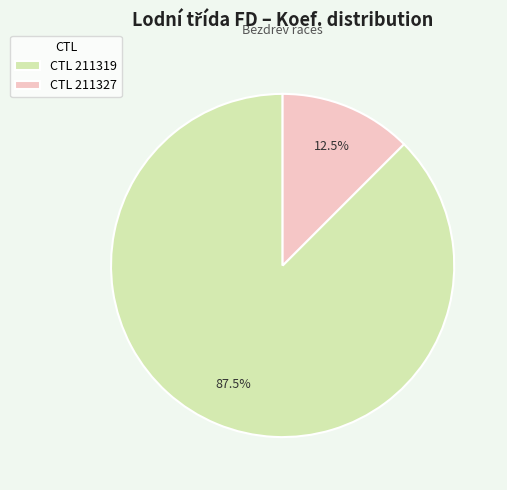

Between CTL 211319 and CTL 211327, which is larger?

CTL 211319